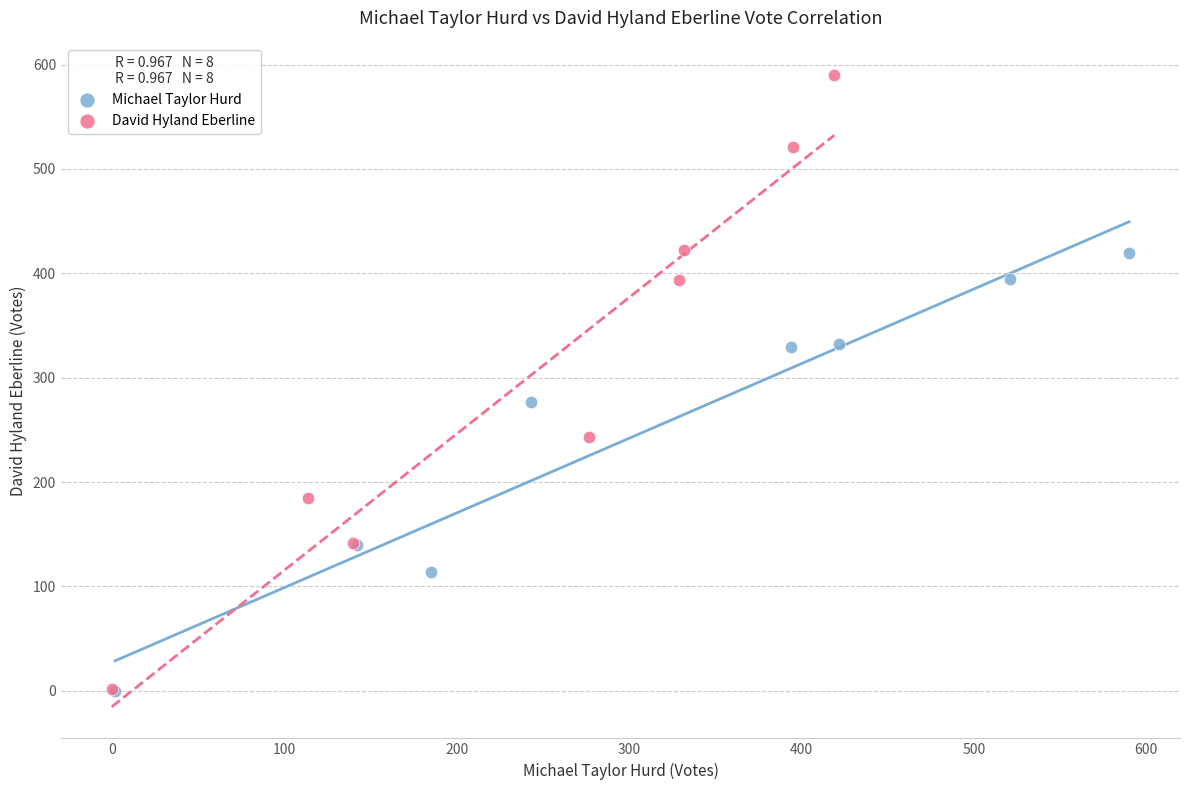

Which series has the widest spread of Y values?

David Hyland Eberline